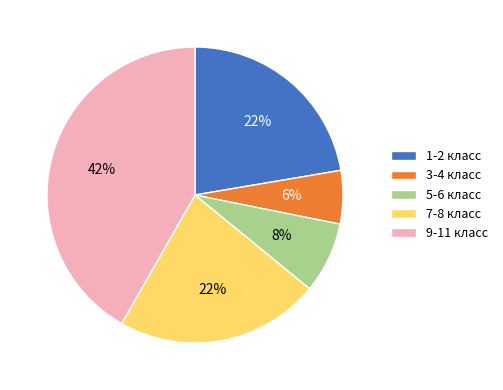

How many slices are in this pie chart?

5